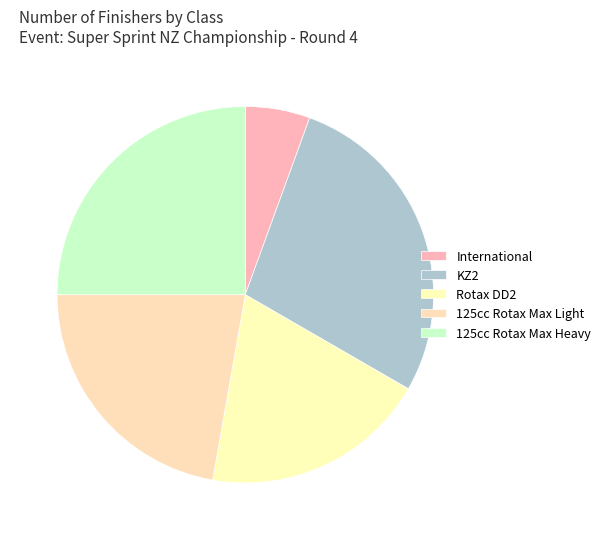

What portion of the pie excludes 125cc Rotax Max Heavy?

75.0%